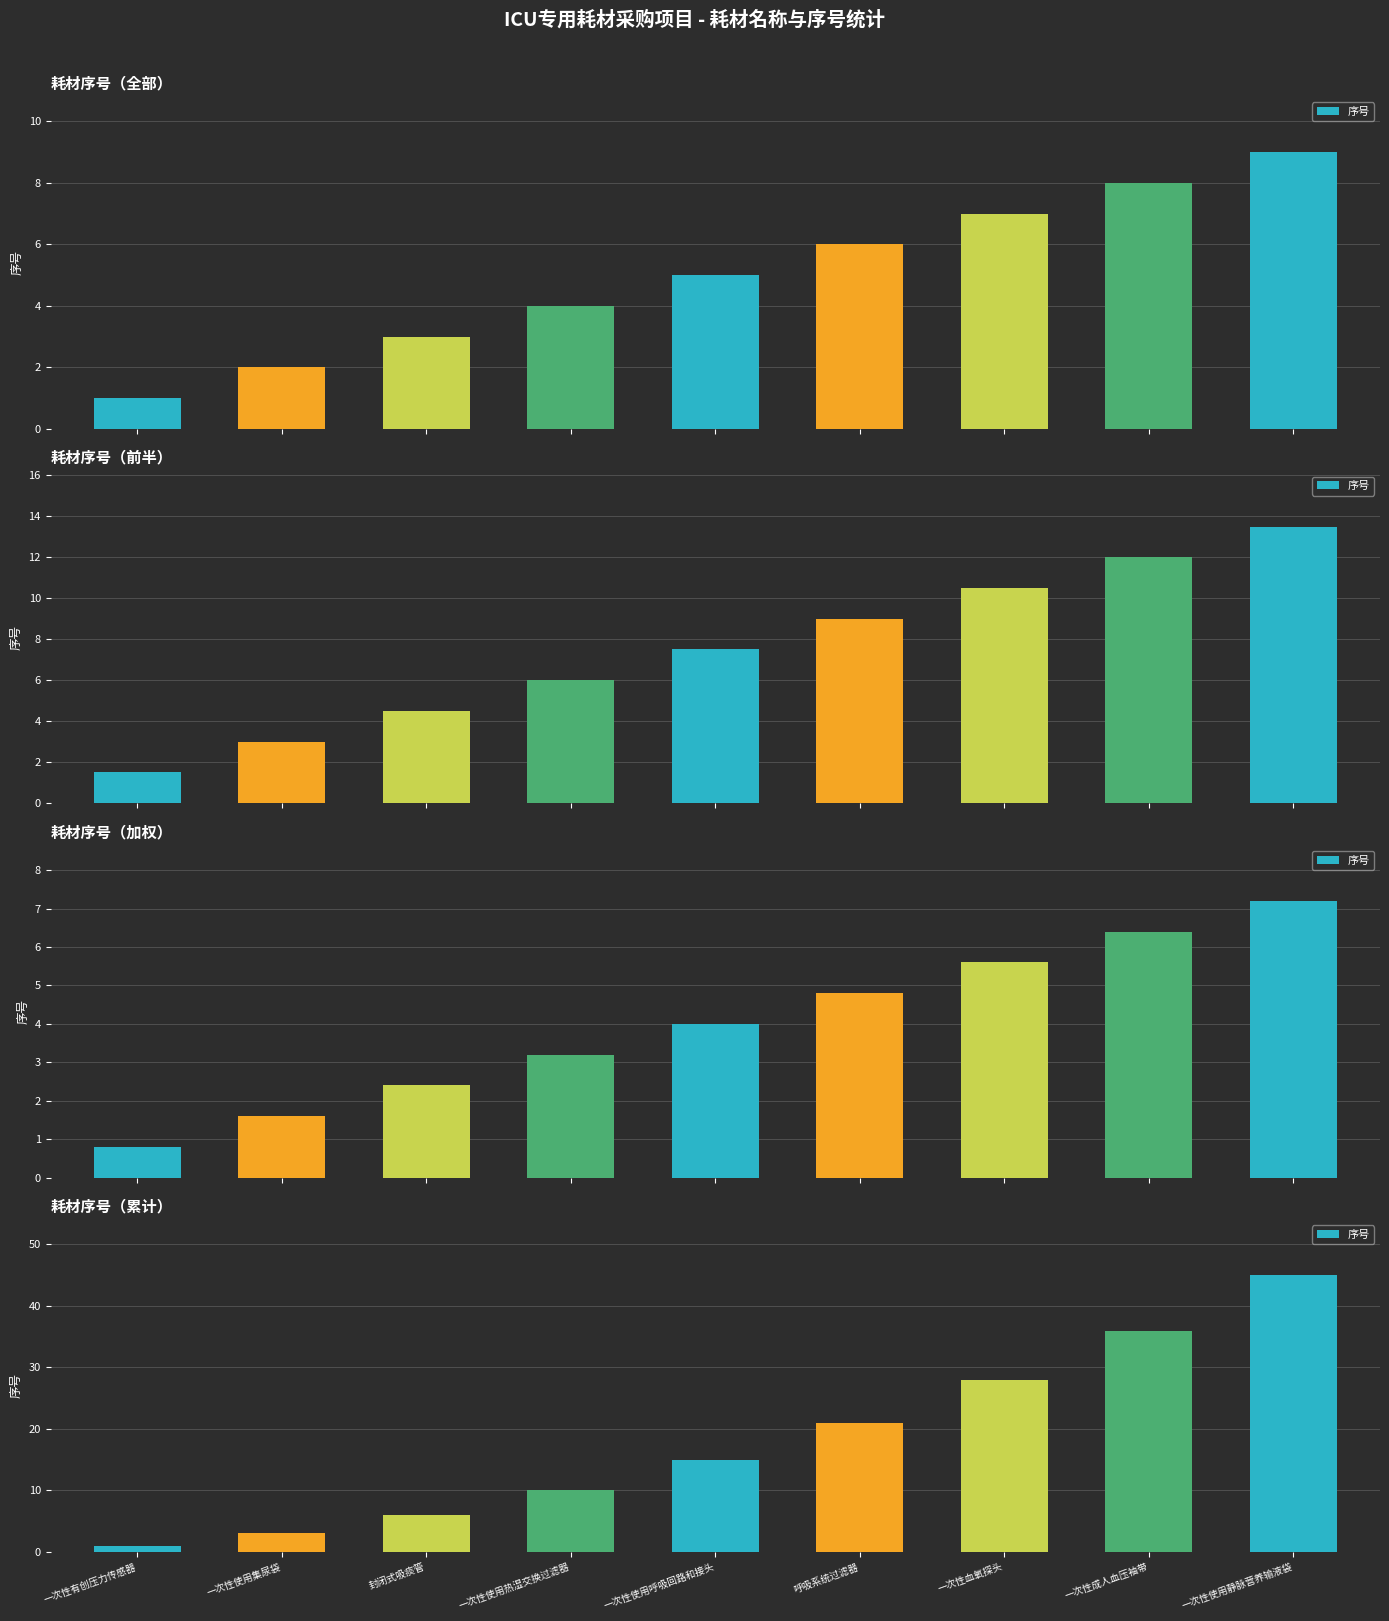

Where is the data nearest to the value 23?

呼吸系统过滤器